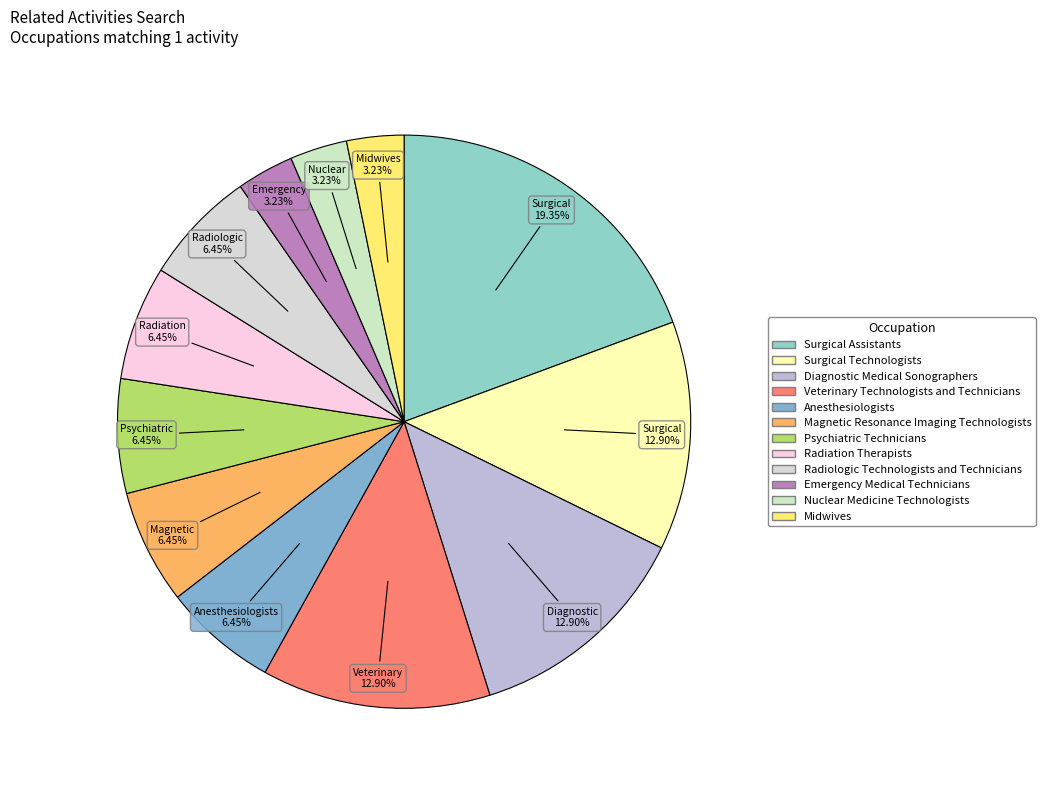

Rank the categories by value from highest to lowest.

Surgical Assistants, Surgical Technologists, Diagnostic Medical Sonographers, Veterinary Technologists and Technicians, Anesthesiologists, Magnetic Resonance Imaging Technologists, Psychiatric Technicians, Radiation Therapists, Radiologic Technologists and Technicians, Emergency Medical Technicians, Nuclear Medicine Technologists, Midwives